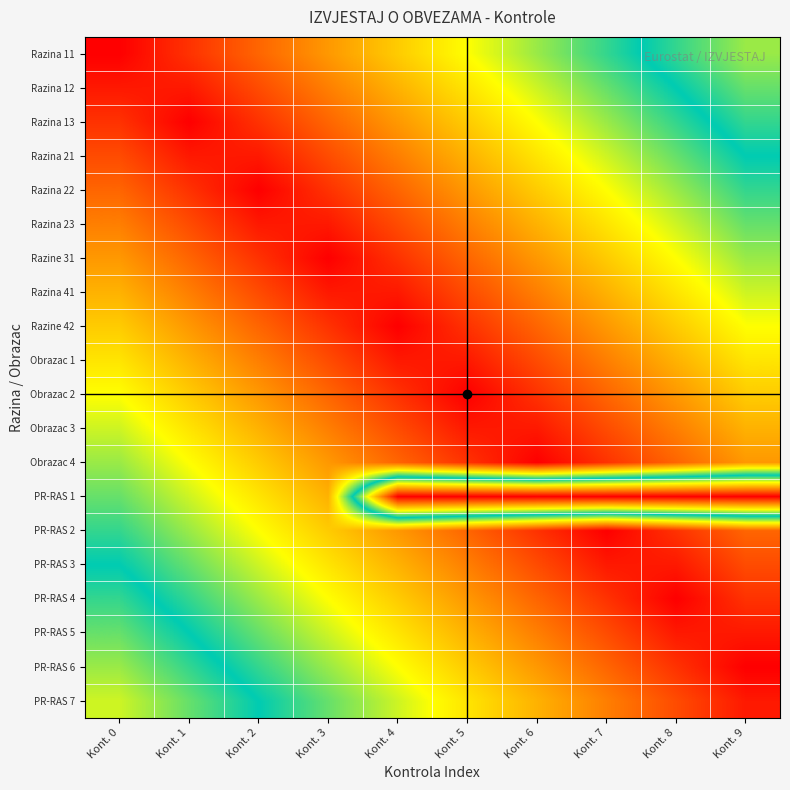

How many data points does each series have?

10